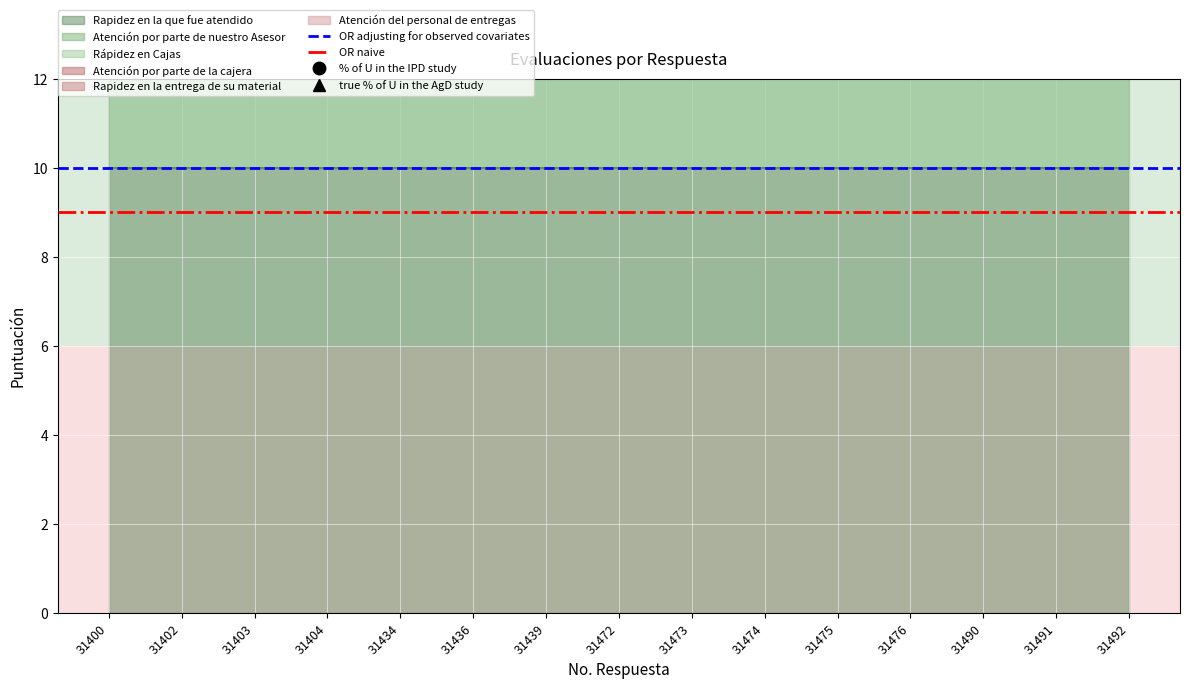

What is the difference between the highest and lowest values at 31402?

1